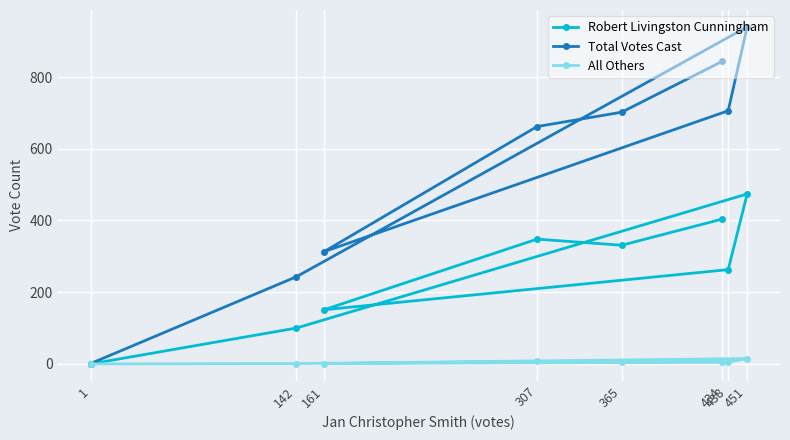

Rank the series at 434 from highest to lowest value.

Total Votes Cast, Robert Livingston Cunningham, All Others